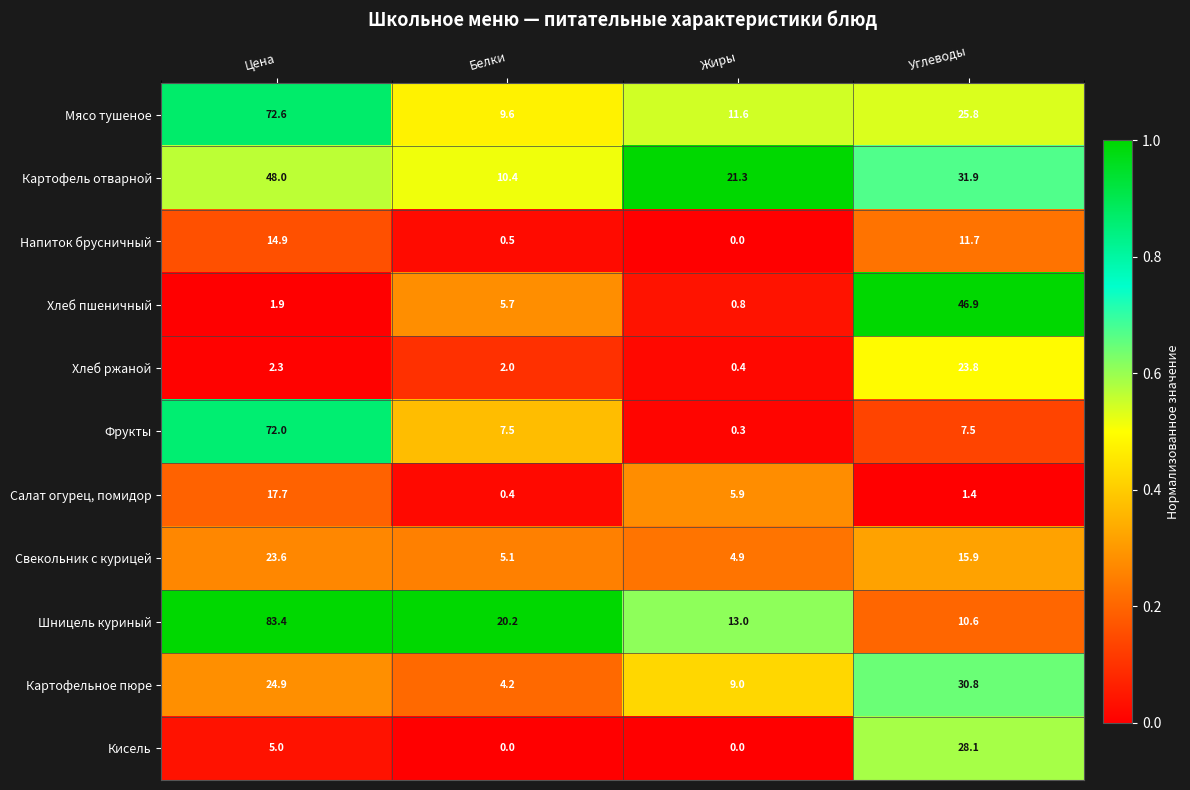

How many data points does each series have?

4